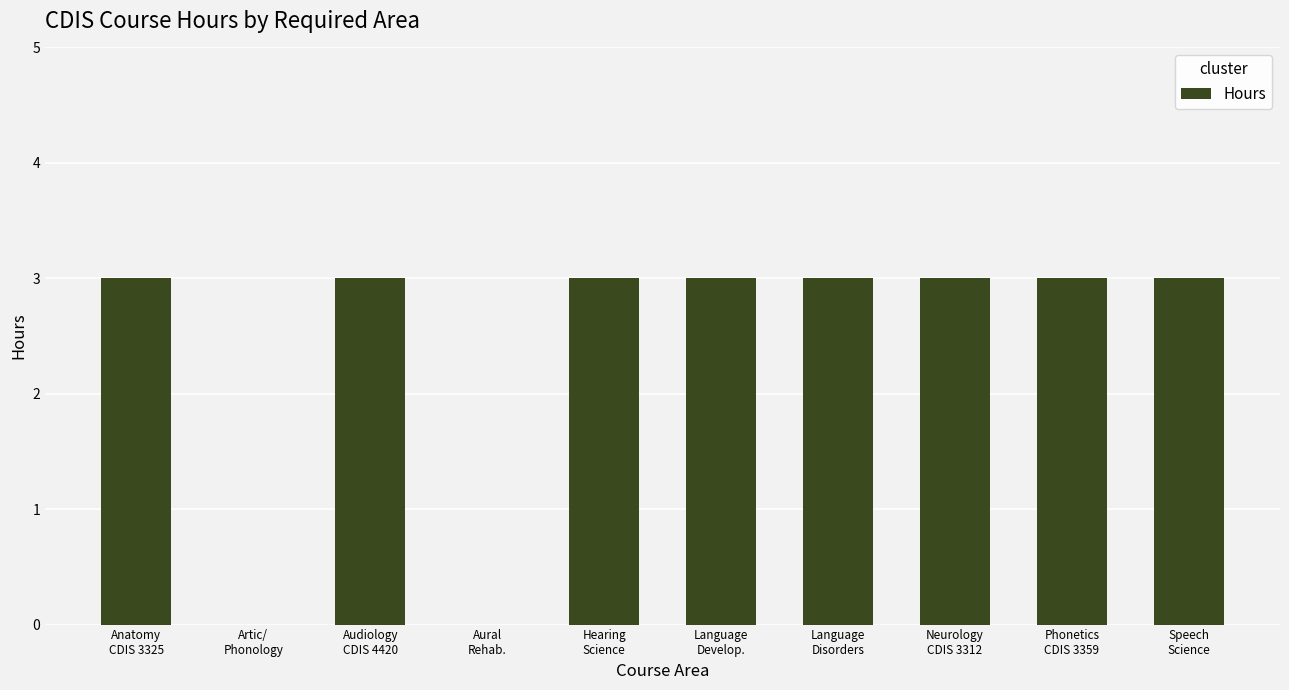

What is the sum of all values?

24